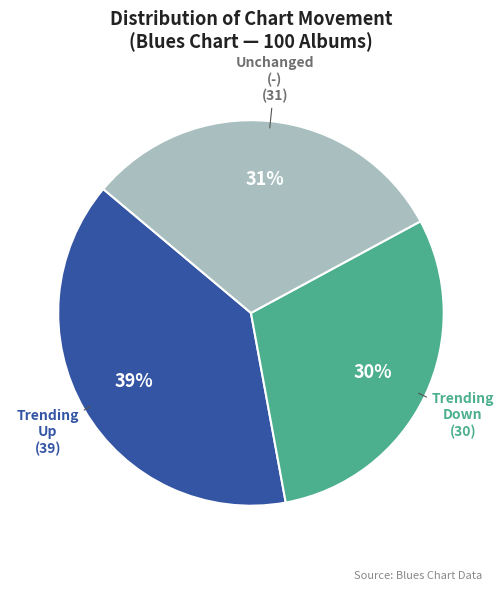

To the nearest percent, what is the difference between the largest and smallest slice percentages?

9%